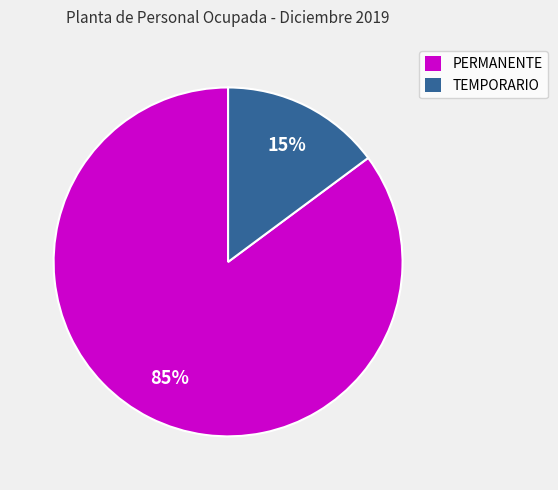

Which category has the smallest portion of the pie?

TEMPORARIO